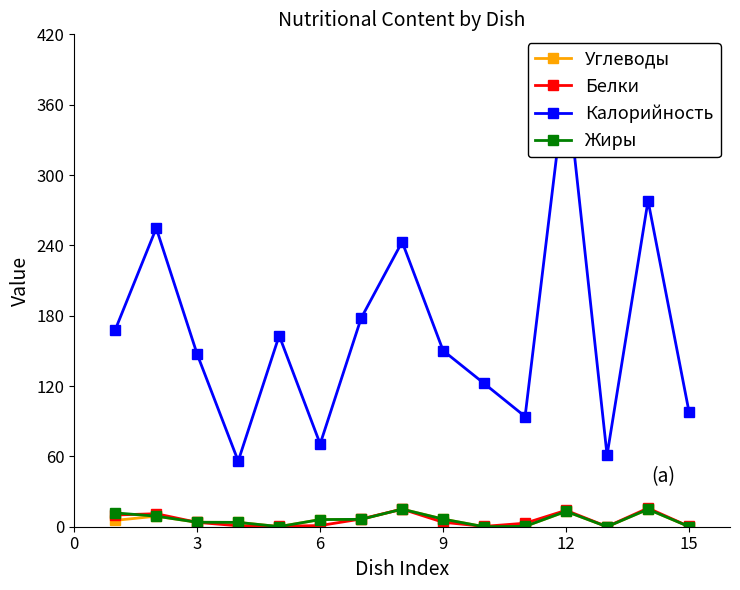

What is the maximum value for Жиры?

15.0